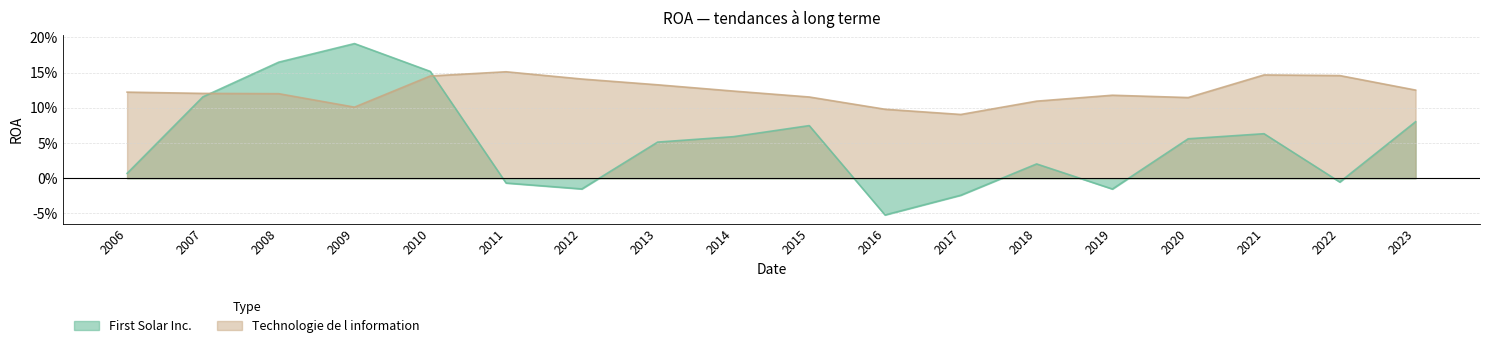

True or false: First Solar Inc. and Technologie de l information intersect in this chart.

True